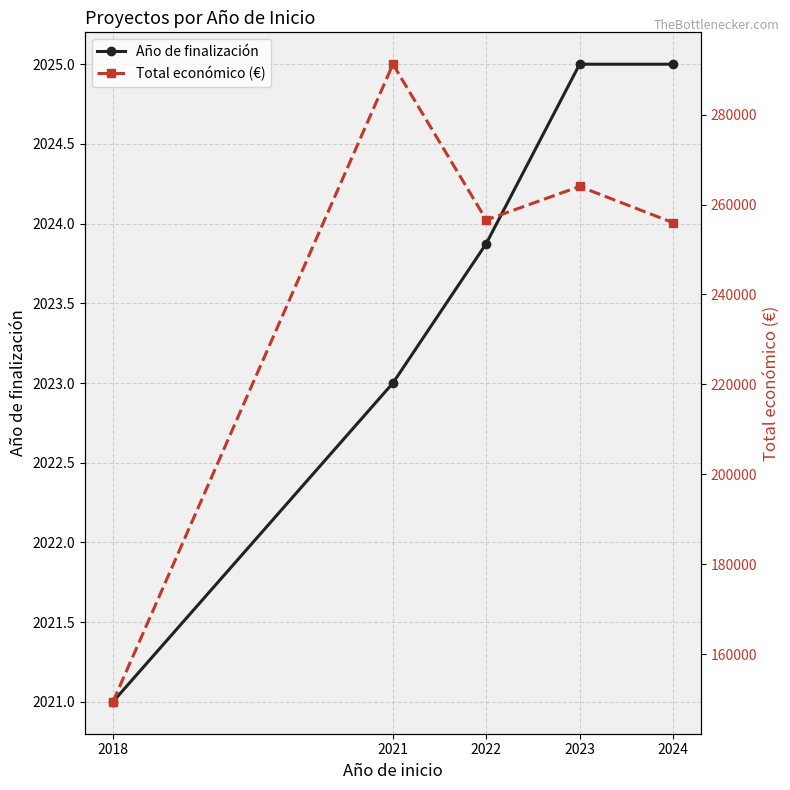

What is the total value across all series at 2023?

266043.0